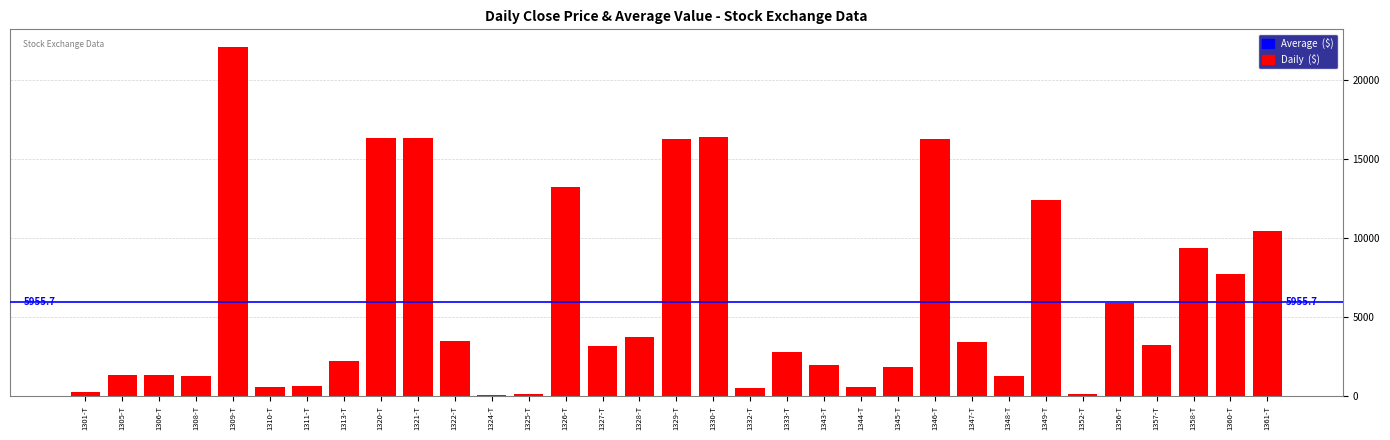

What is the label of the 24th bar from the right?

1321-T